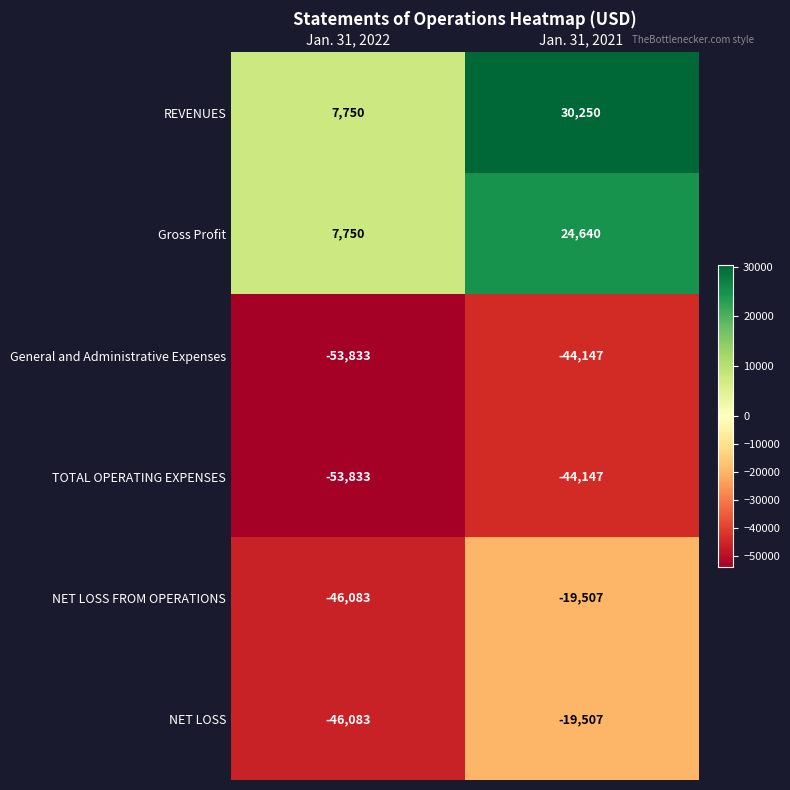

List the labels in order of Gross Profit value, smallest first.

Jan. 31, 2022, Jan. 31, 2021